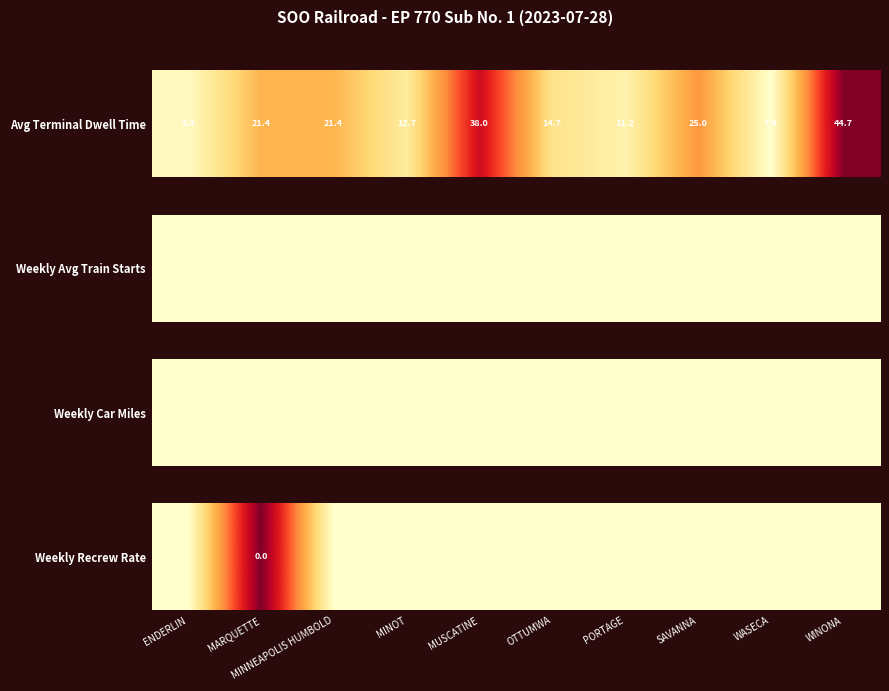

The chart shows a value of 0 at SAVANNA. True or false?

True